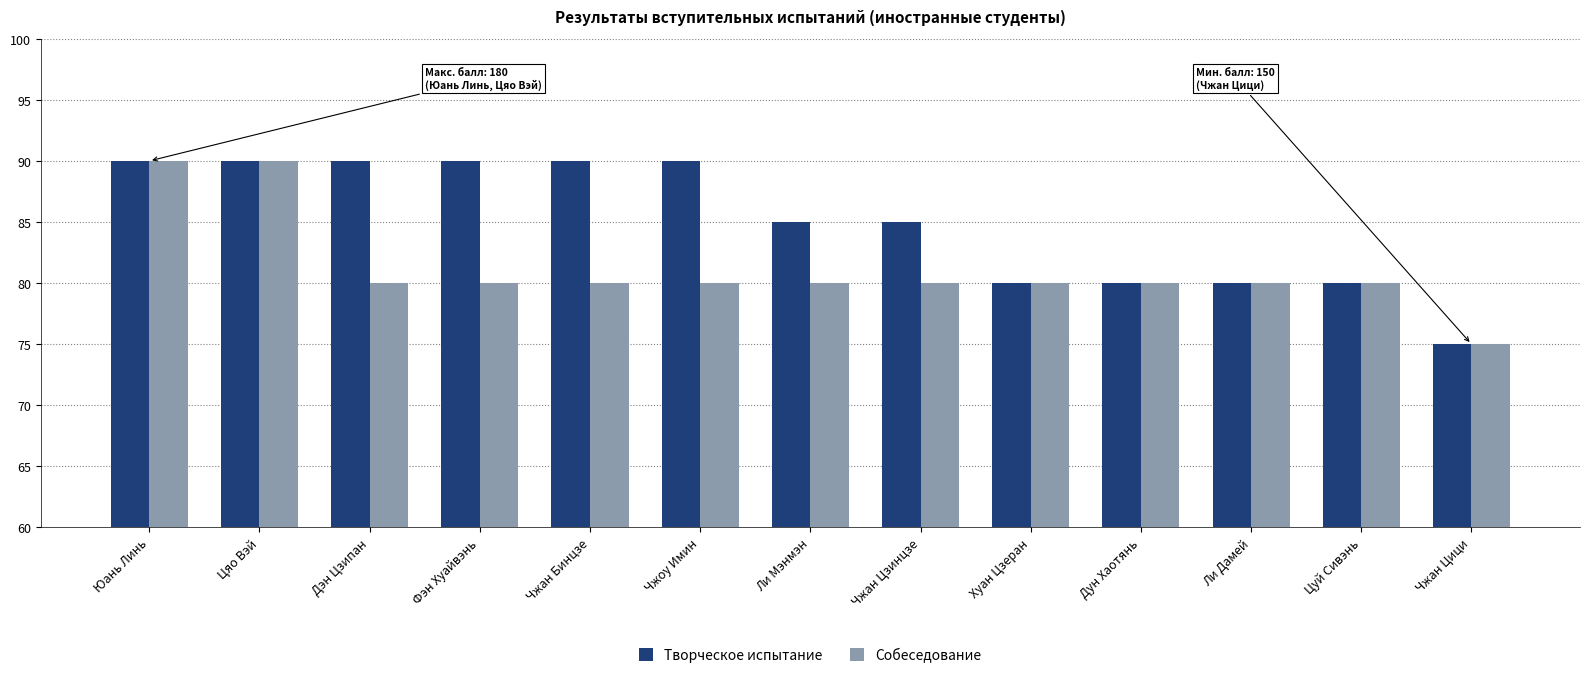

Count the number of data series in this chart.

2